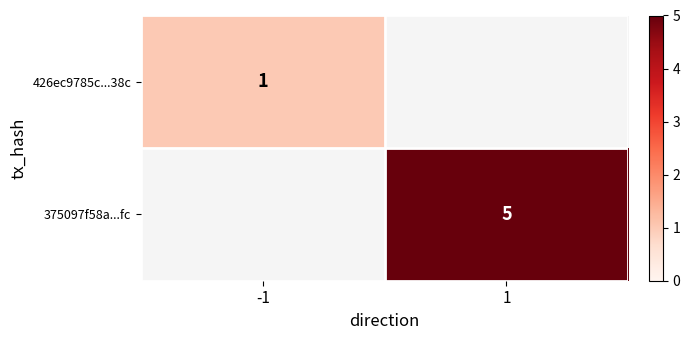

Is the value of 426ec9785c...38c at -1 greater than the value of 375097f58a...fc at 1?

No